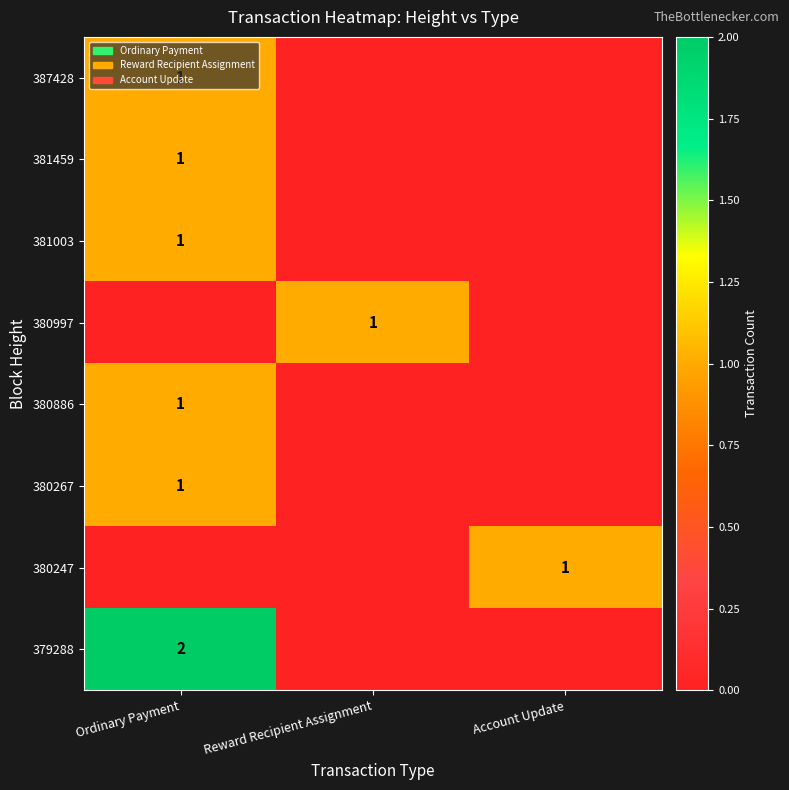

Which label corresponds to the smallest value in the chart?

Reward Recipient Assignment